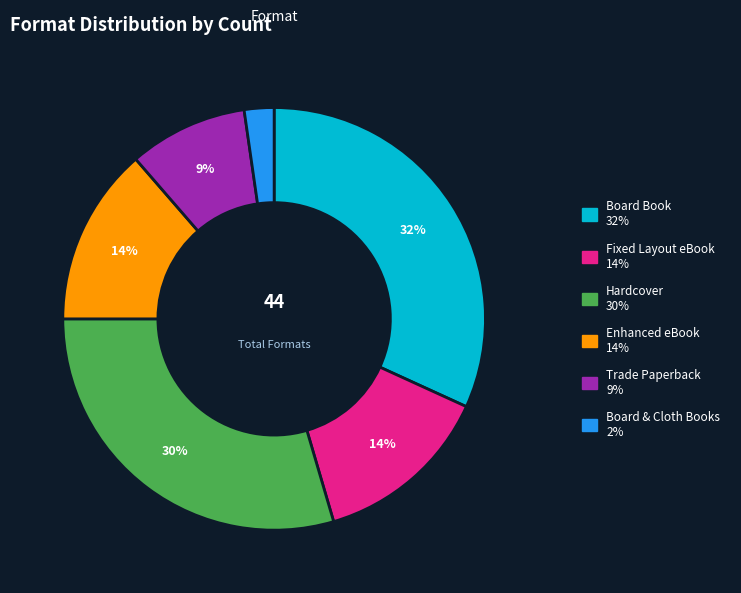

Is it true that Fixed Layout eBook is 14% of the pie?

True